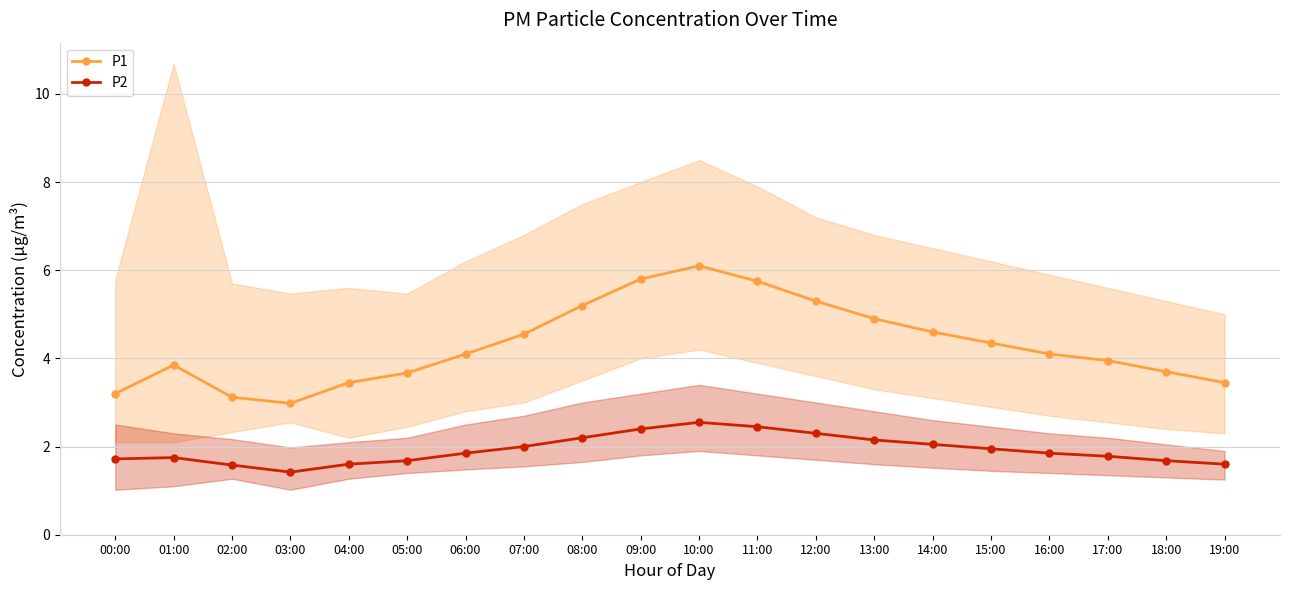

Reading left to right, list all the values displayed in this chart.

P1: 00:00=3.2	01:00=3.9	02:00=3.1	03:00=3.0	04:00=3.5	05:00=3.7	06:00=4.1	07:00=4.5	08:00=5.2	09:00=5.8	10:00=6.1	11:00=5.8	12:00=5.3	13:00=4.9	14:00=4.6	15:00=4.3	16:00=4.1	17:00=4.0	18:00=3.7	19:00=3.5
P2: 00:00=1.7	01:00=1.8	02:00=1.6	03:00=1.4	04:00=1.6	05:00=1.7	06:00=1.9	07:00=2.0	08:00=2.2	09:00=2.4	10:00=2.5	11:00=2.5	12:00=2.3	13:00=2.1	14:00=2.0	15:00=1.9	16:00=1.9	17:00=1.8	18:00=1.7	19:00=1.6